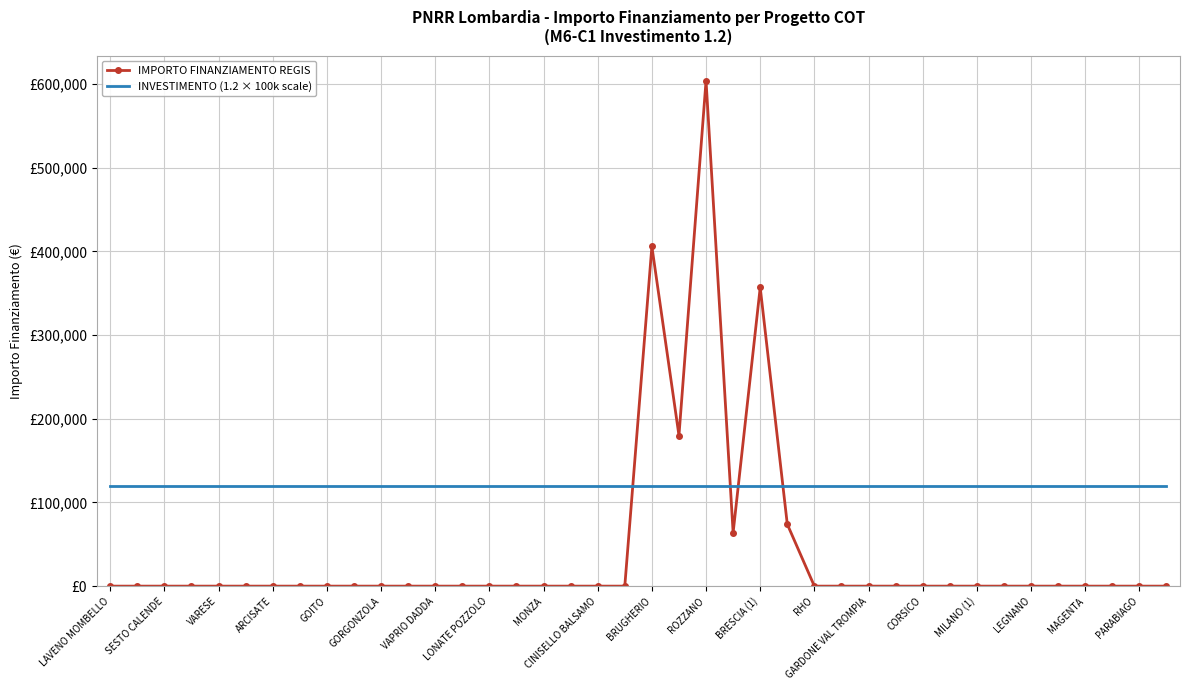

List the series in order of their overall mean, highest first.

INVESTIMENTO (1.2 × 100k scale), IMPORTO FINANZIAMENTO REGIS